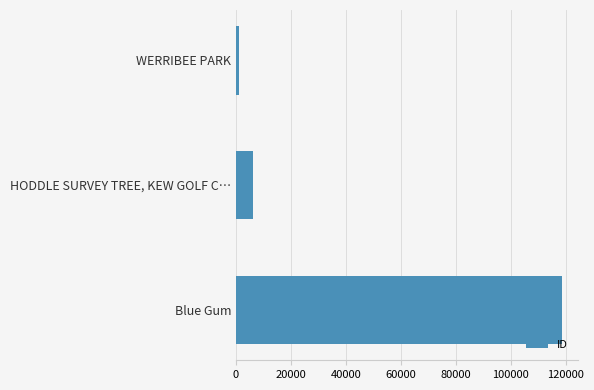

Reading top to bottom, list all the values displayed in this chart.

1207	6049	118508